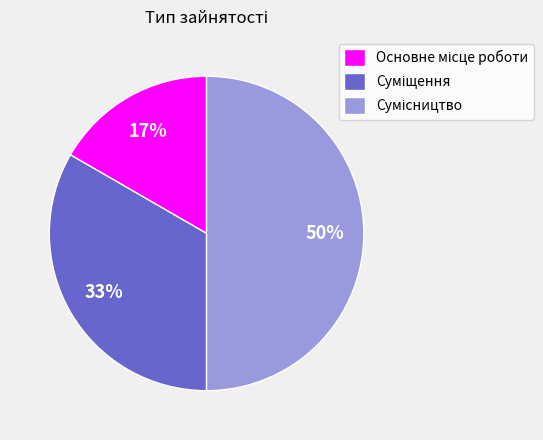

How many segments does this pie chart have?

3